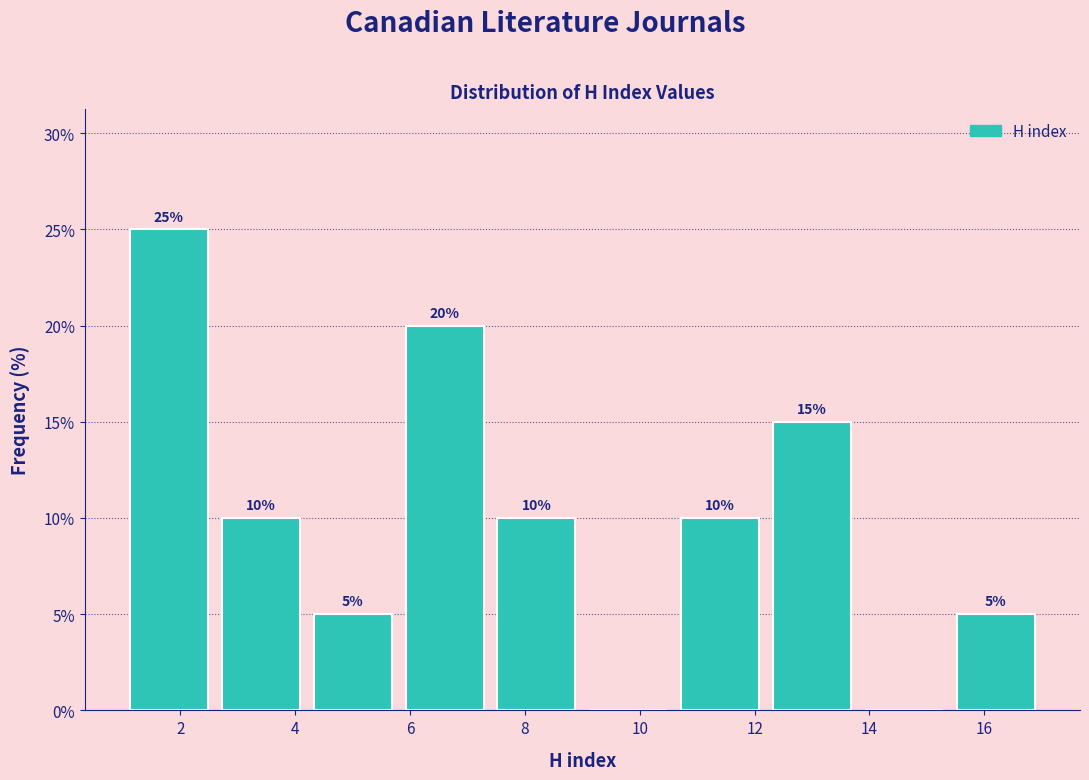

Which range on the x-axis has the tallest bar?

1.0 to 2.6